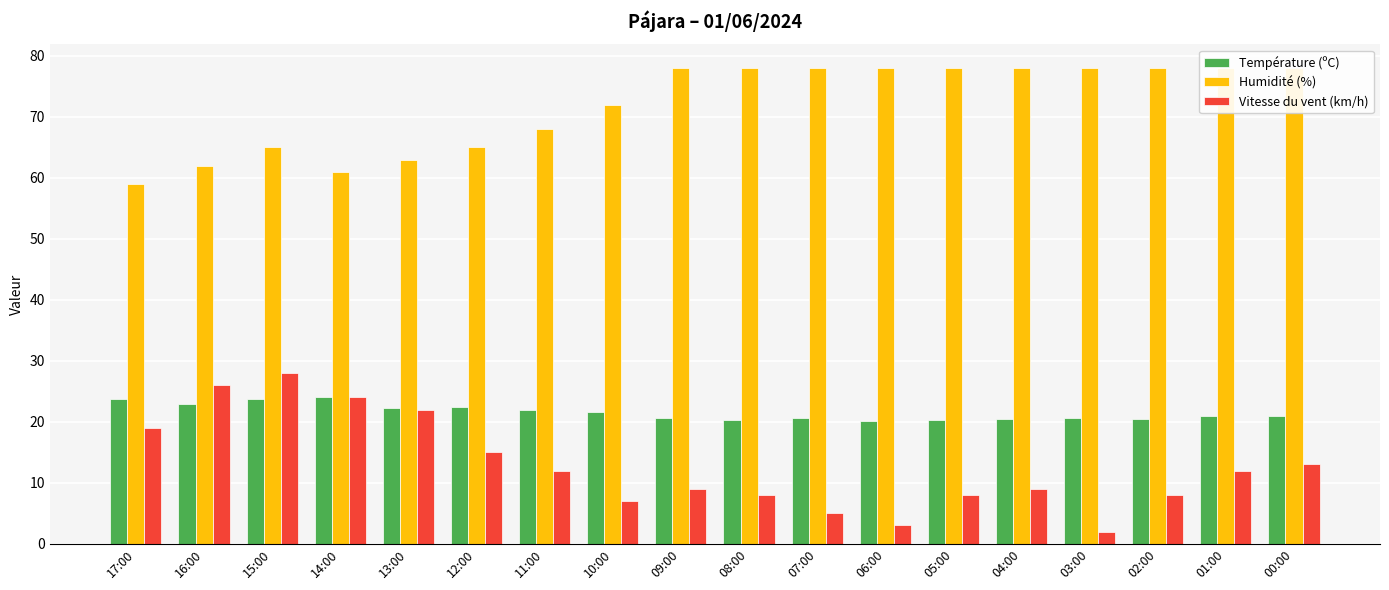

At which label does Vitesse du vent (km/h) first exceed 12?

17:00